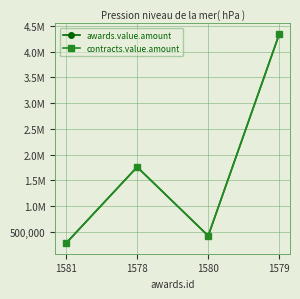

At how many categories does at least one series exceed 525060?

2